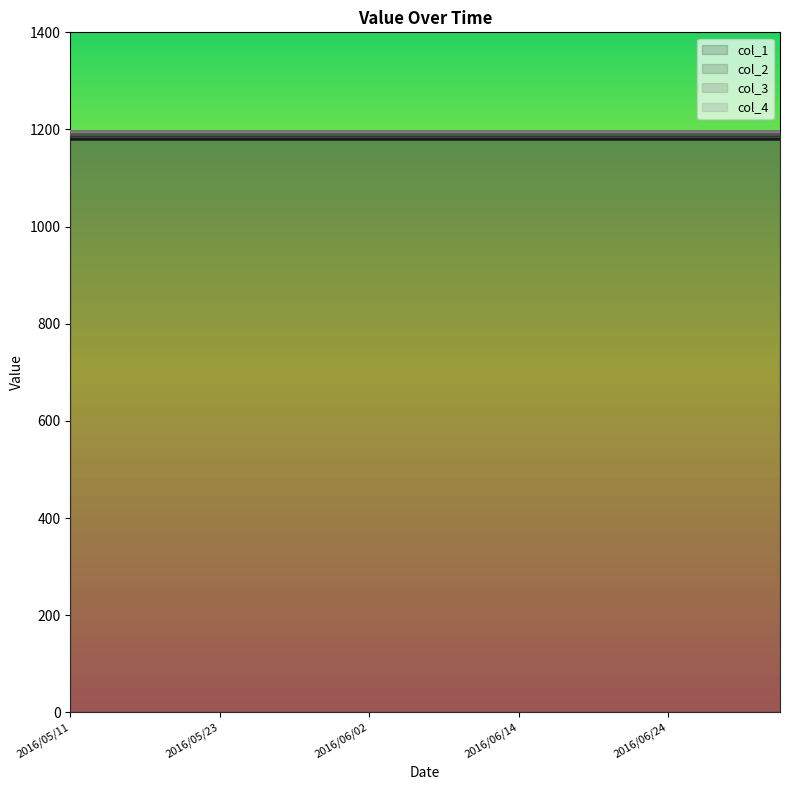

True or false: col_4 and col_2 cross at least once.

False